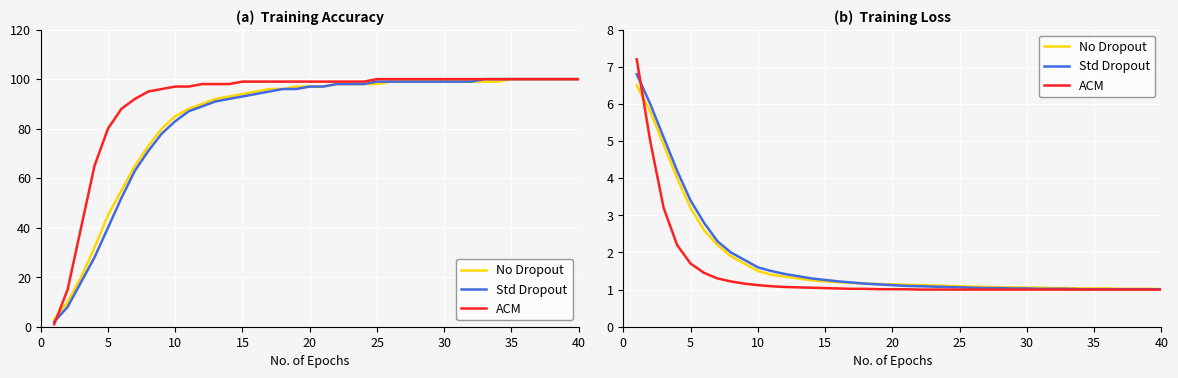

What is the value of the No Dropout point at the 19th from the left?

1.1